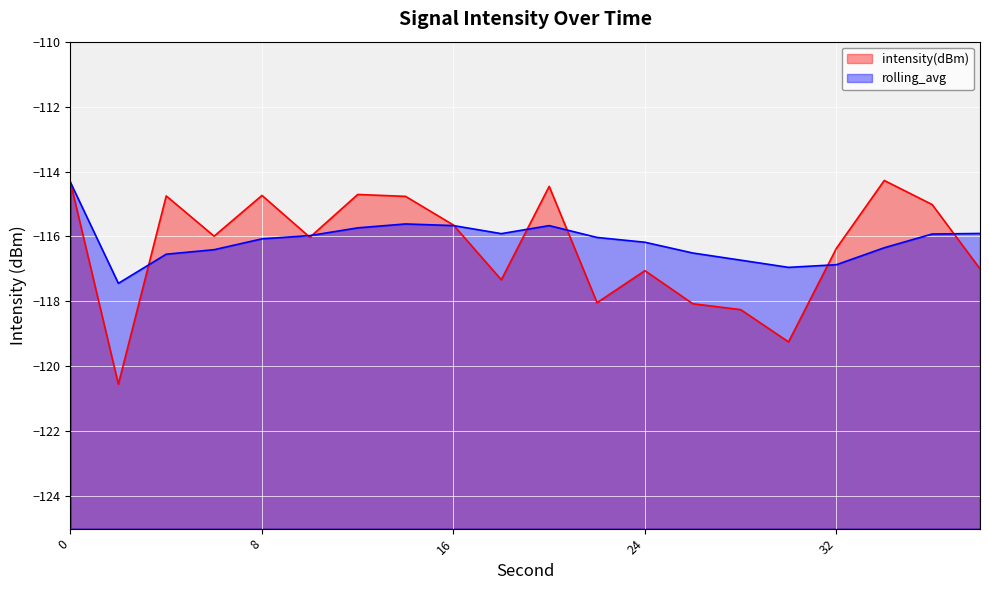

Between 20 and 36, which is larger?

20